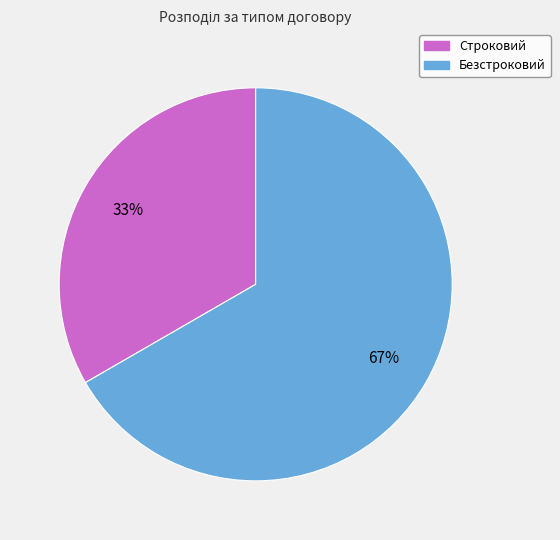

How many slices are in this pie chart?

2